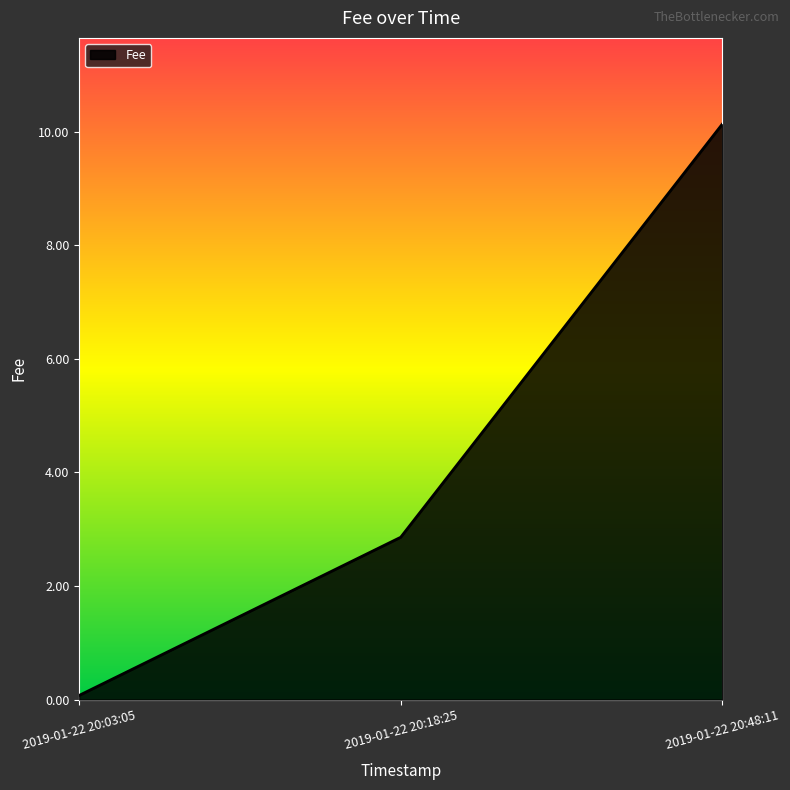

Rank the categories by value from highest to lowest.

2019-01-22 20:48:11, 2019-01-22 20:18:25, 2019-01-22 20:03:05